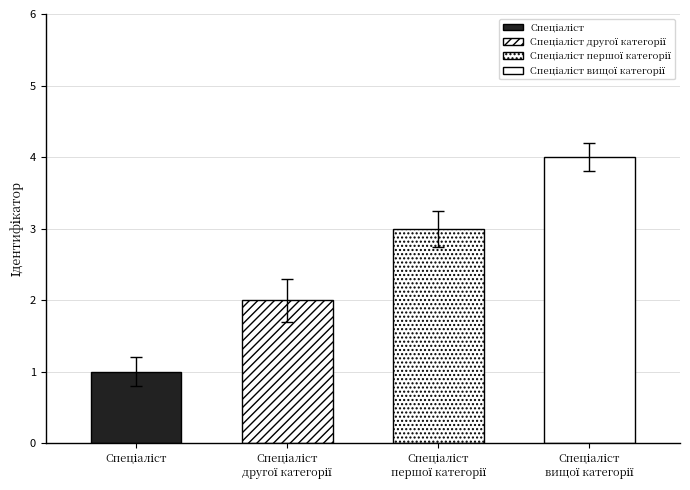

Rank the categories by value from lowest to highest.

Спеціаліст, Спеціаліст другої категорії, Спеціаліст першої категорії, Спеціаліст вищої категорії